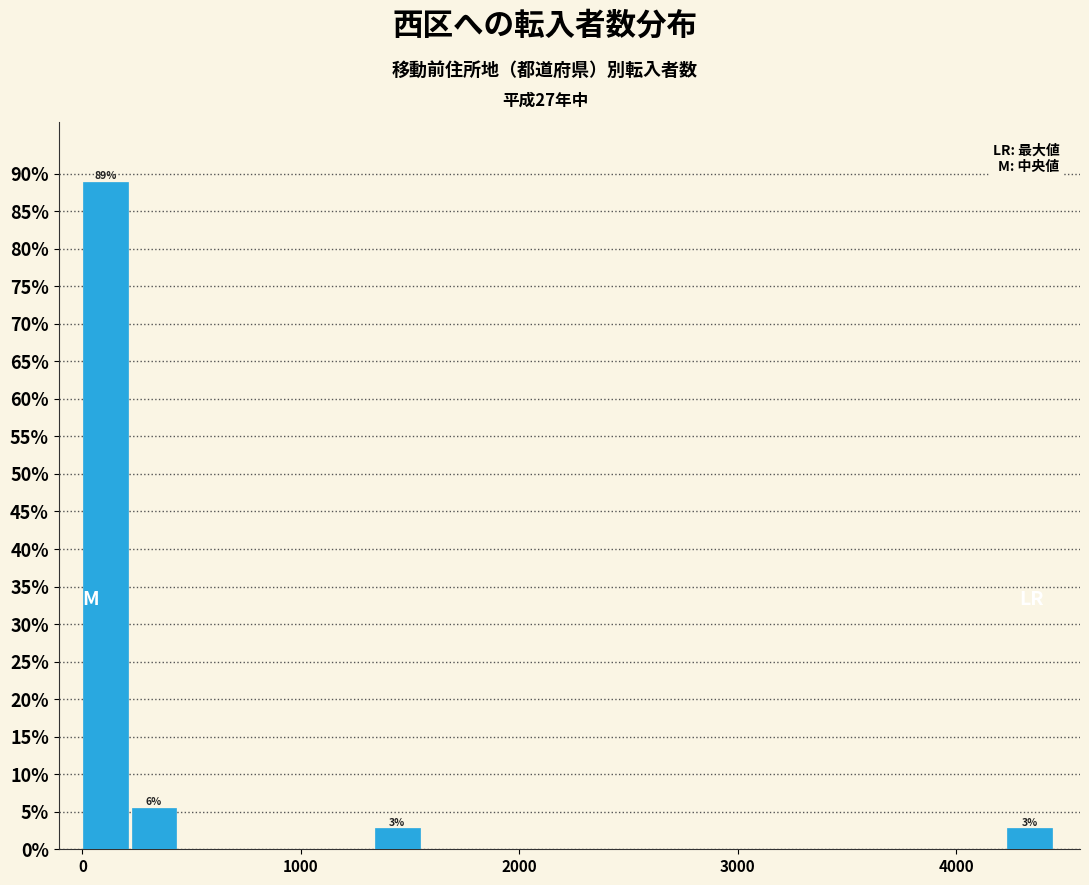

Read against the x-axis, roughly where is the centre of the tallest bar?

100